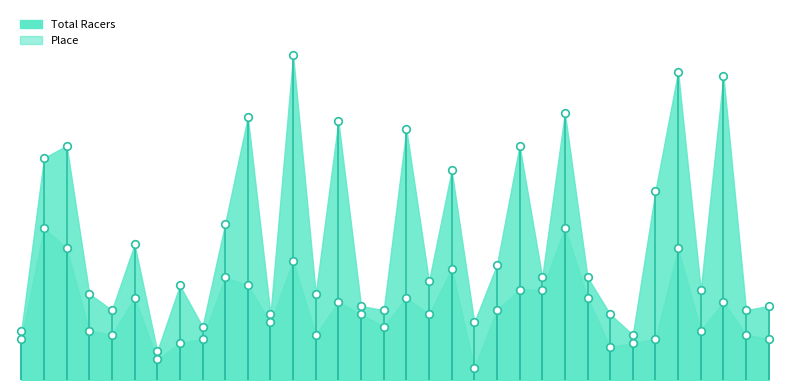

At which category is the sum across all series the highest?

2012-11-4